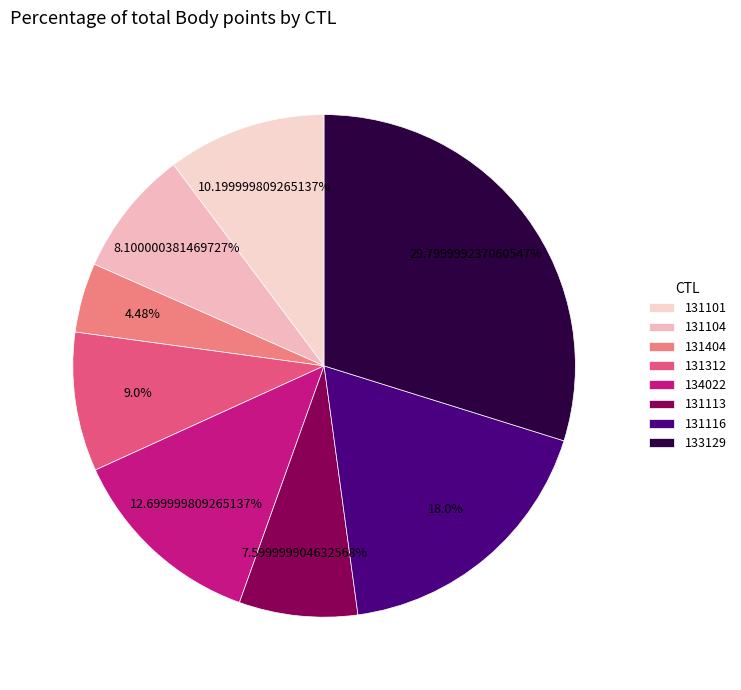

How many slices are in this pie chart?

8